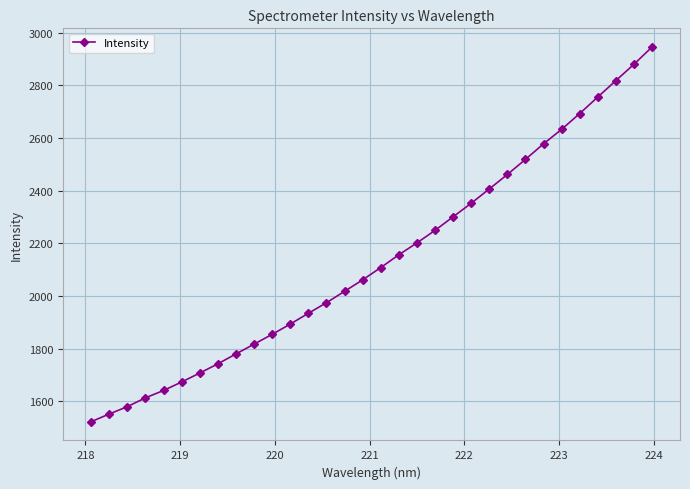

What is the sum of all values?

68408.1